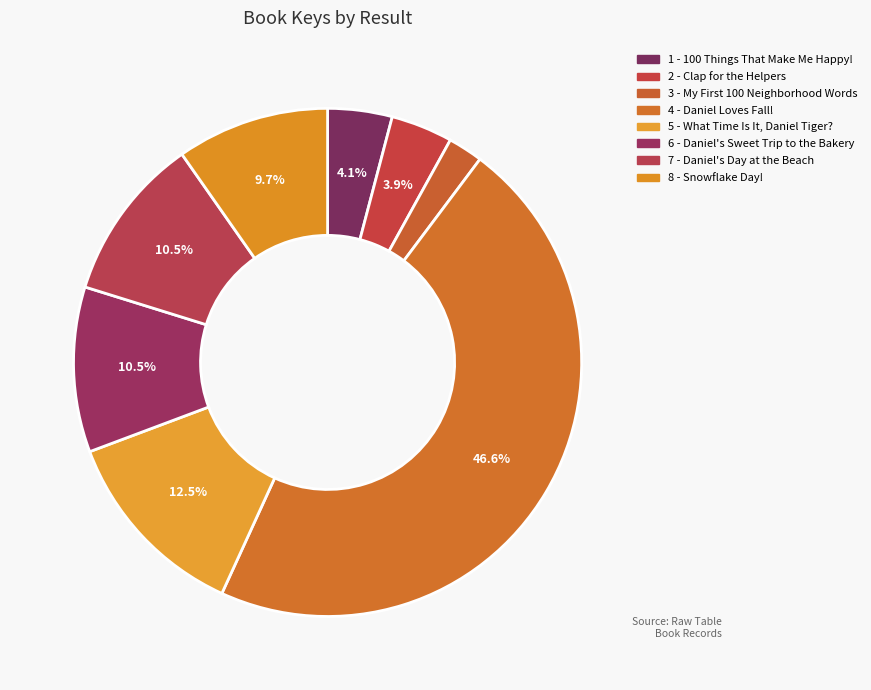

To the nearest percent, what is the difference between the largest and smallest slice percentages?

44%